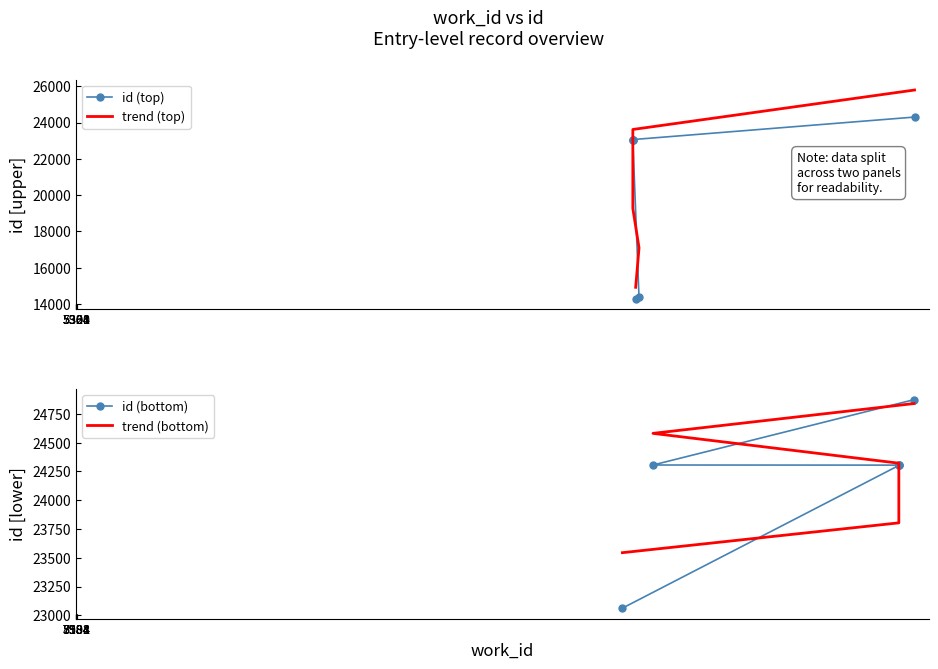

Between 5360 and 5301, which is larger?

5301